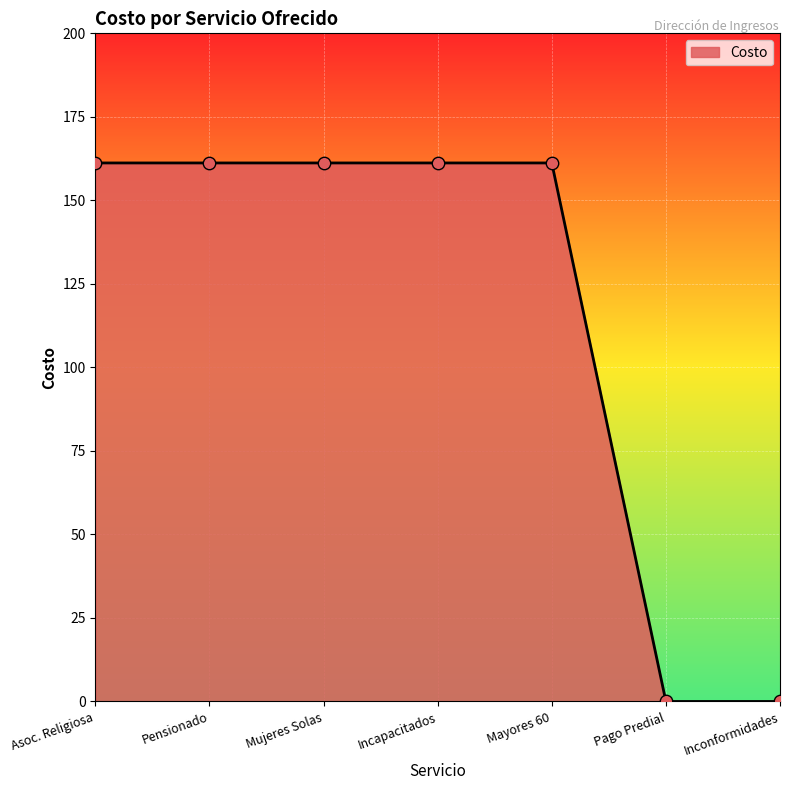

Which has a higher value, Incapacitados or Inconformidades?

Incapacitados